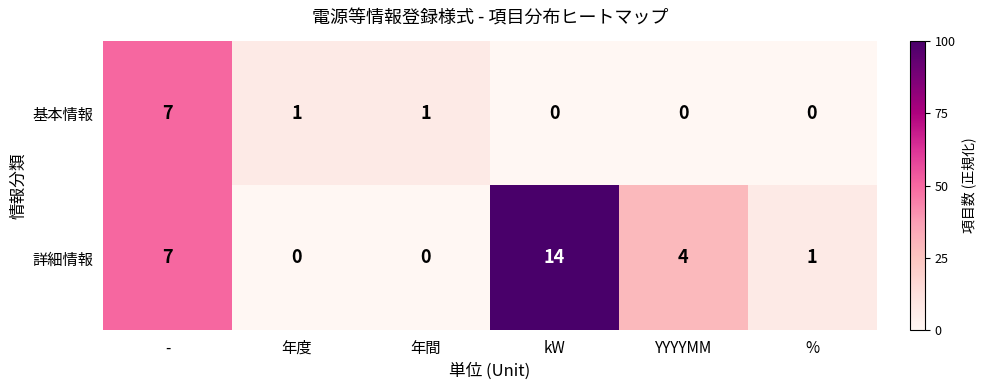

True or false: 詳細情報 has a value of 0 at %.

False